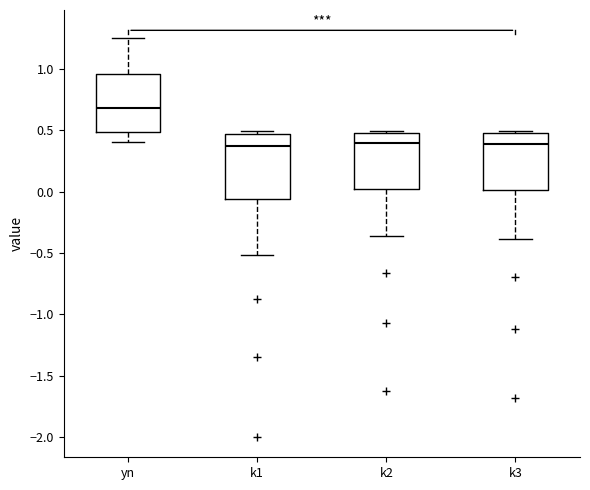

Where does the median line of the box for k1 sit on the y-axis? The values are not printed on the chart, so give them approximately, as read against the axis.

0.40